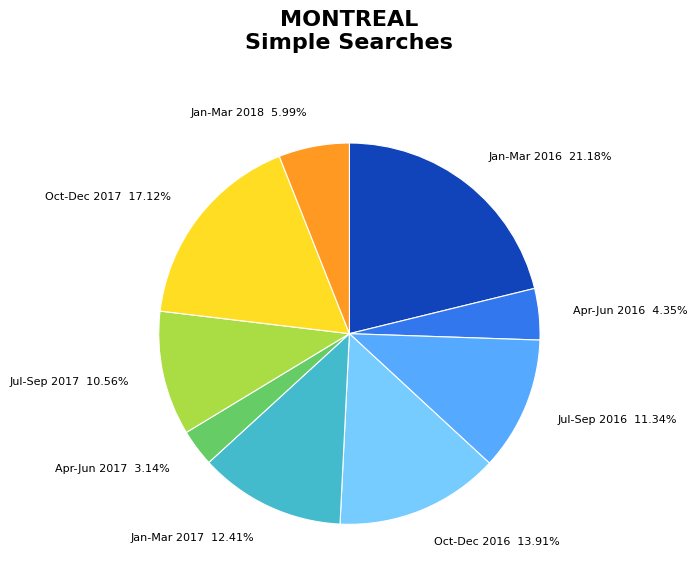

Which has a higher value, Jan-Mar 2018 or Apr-Jun 2017?

Jan-Mar 2018